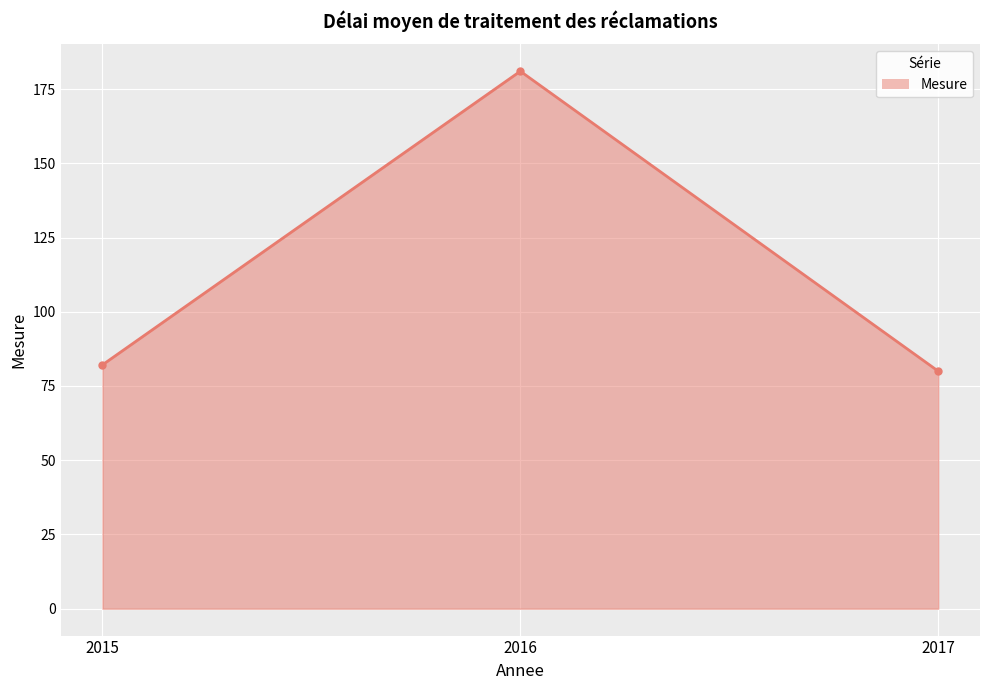

What is the value of the 1st point from the left?

82.1